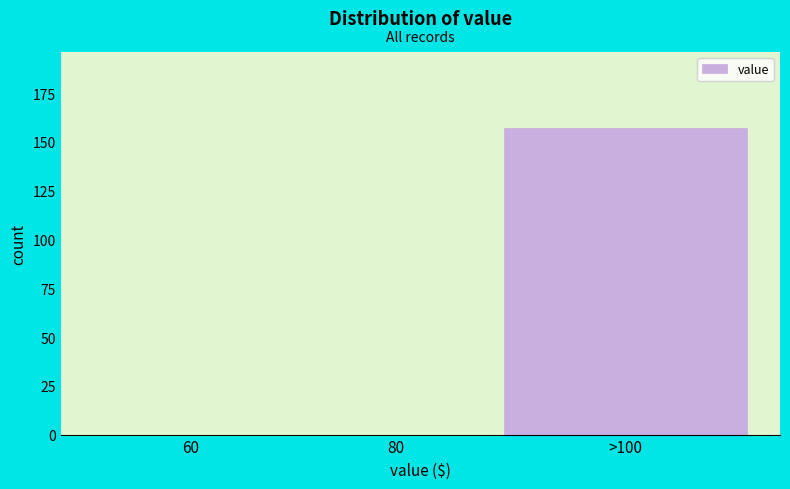

Reading left to right, what are all the values shown in this chart?

60=0	80=0	>100=157